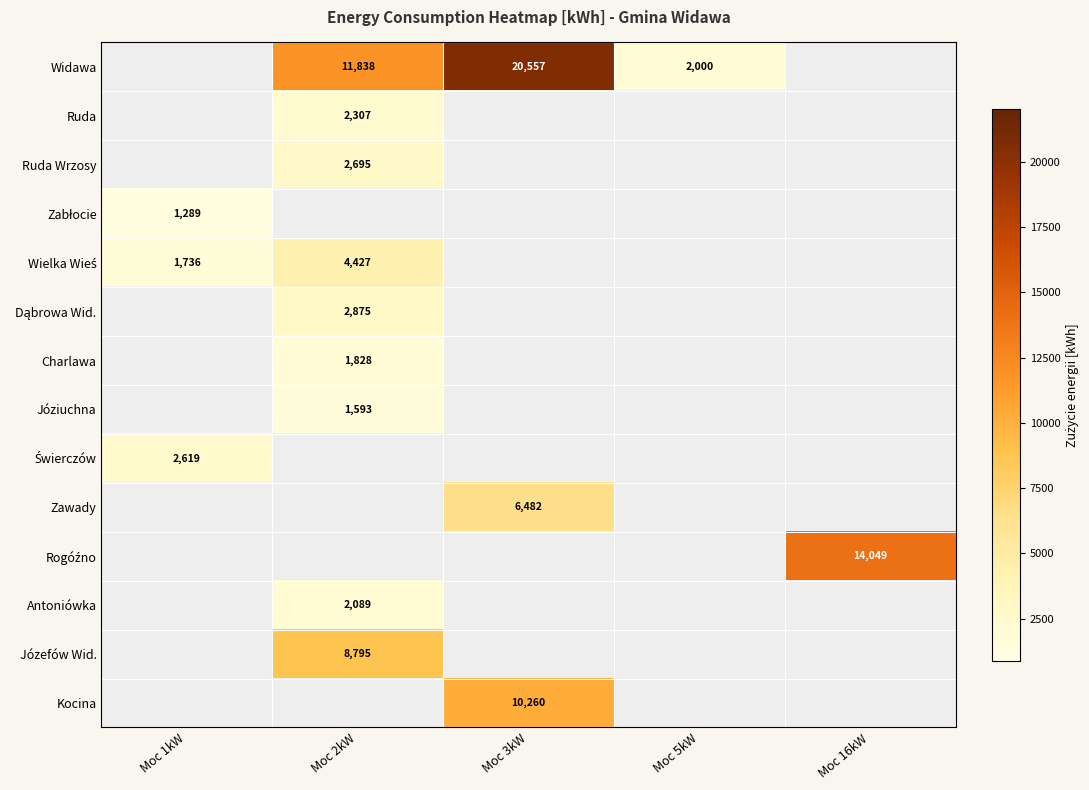

The value of Zawady at Moc 3kW is 10284. True or false?

False